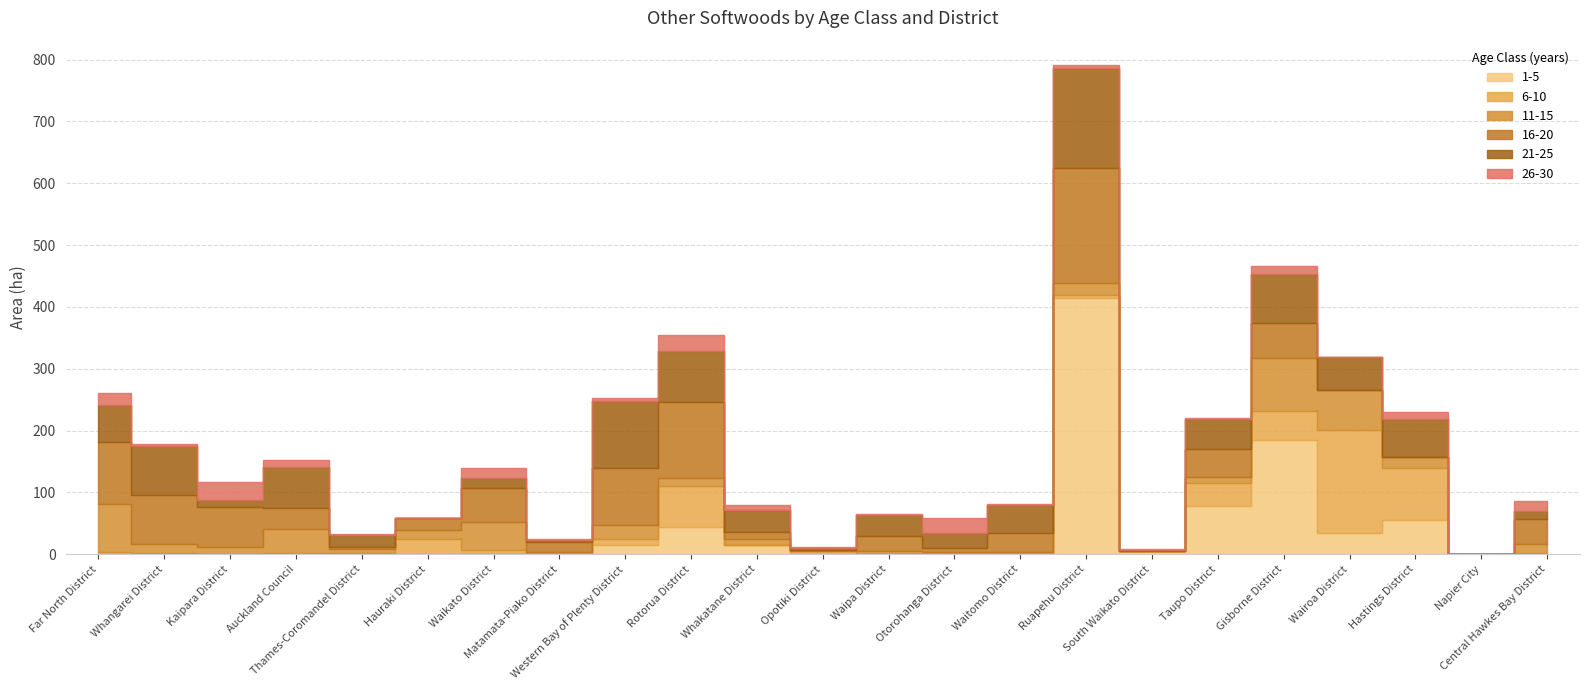

How many lines are shown in the chart?

6